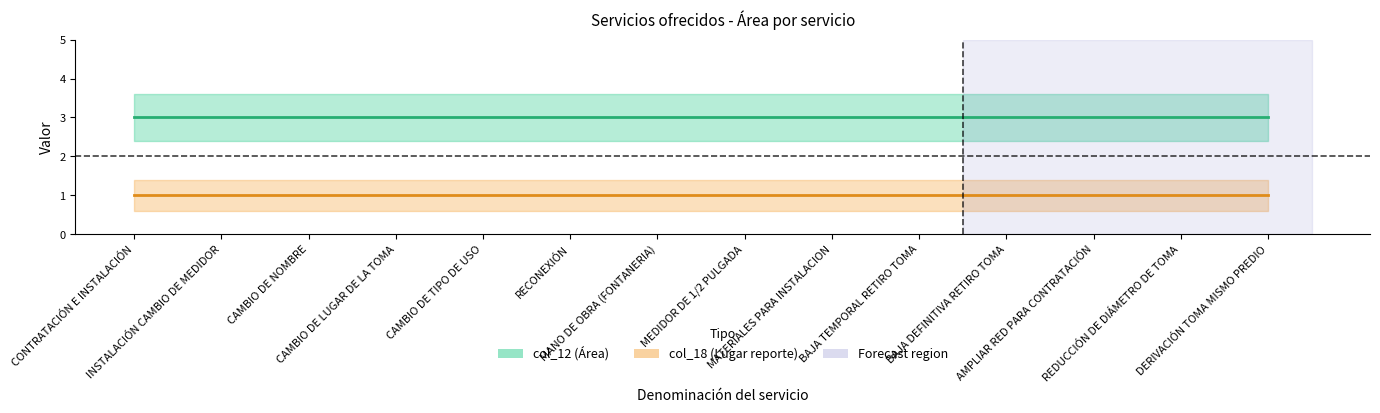

List the series in order of their overall mean, highest first.

col_12 (Área), col_18 (Lugar reporte)